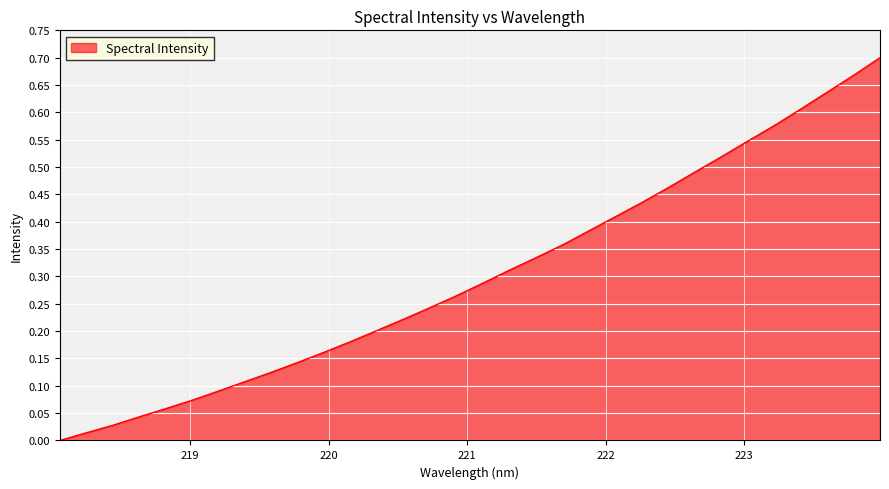

List the labels in order of value, largest first.

223.9802, 223.7895, 223.5987, 223.408, 223.2172, 223.0264, 222.8355, 222.6447, 222.4538, 222.263, 222.0721, 221.8812, 221.6902, 221.4993, 221.3083, 221.1174, 220.9264, 220.7354, 220.5444, 220.3533, 220.1623, 219.9712, 219.7801, 219.589, 219.3979, 219.2067, 219.0156, 218.8244, 218.6332, 218.442, 218.2508, 218.0596